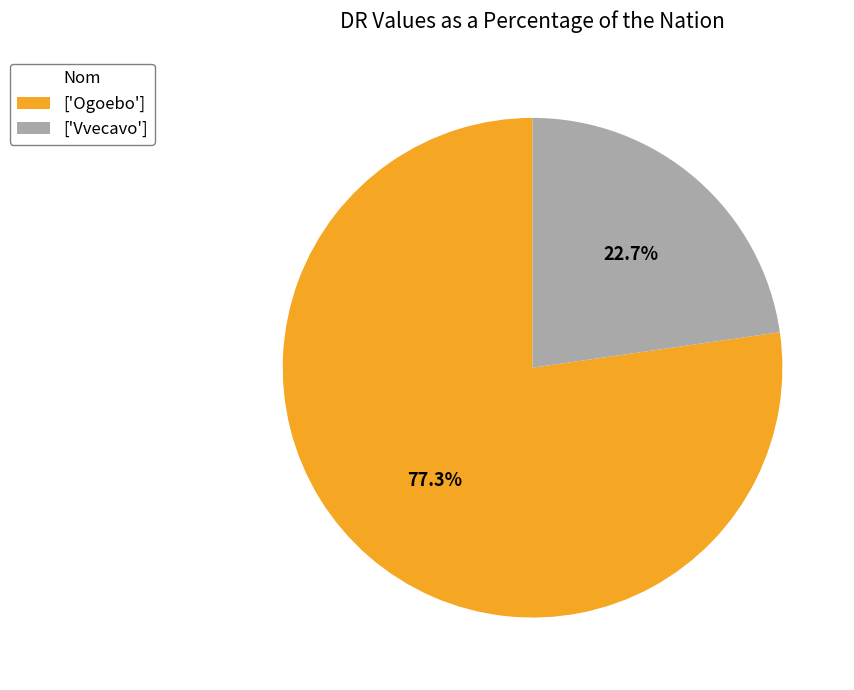

How many segments does this pie chart have?

2